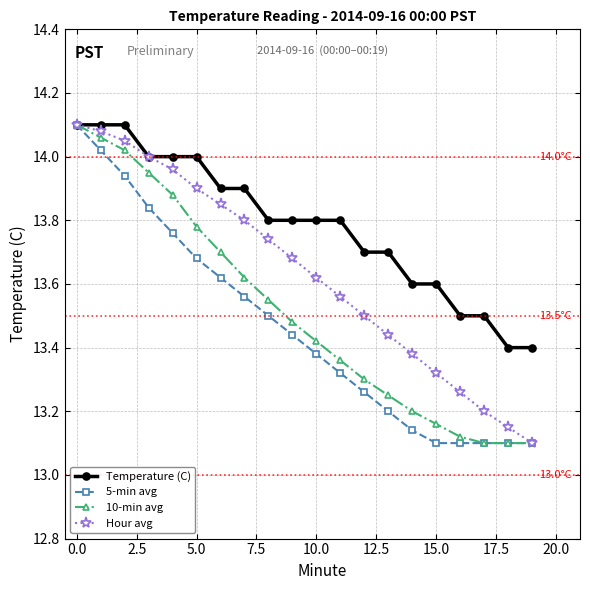

Rank the series by their average value, from highest to lowest.

Temperature (C), Hour avg, 10-min avg, 5-min avg